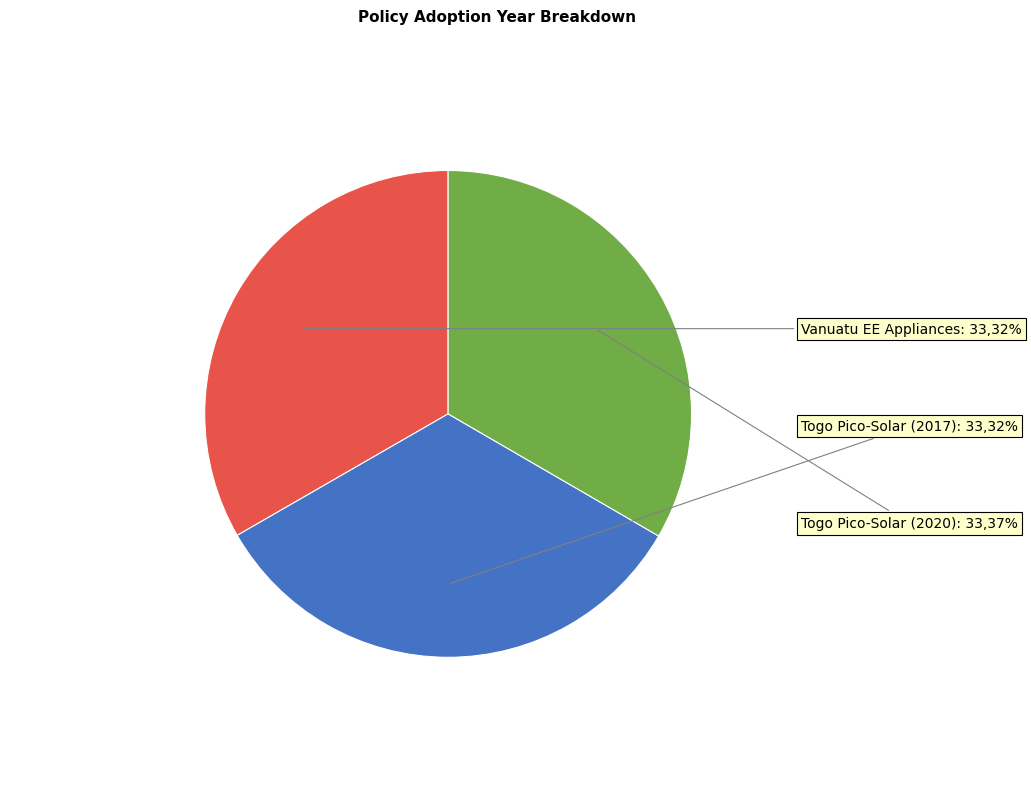

Count the number of slices in the pie.

3